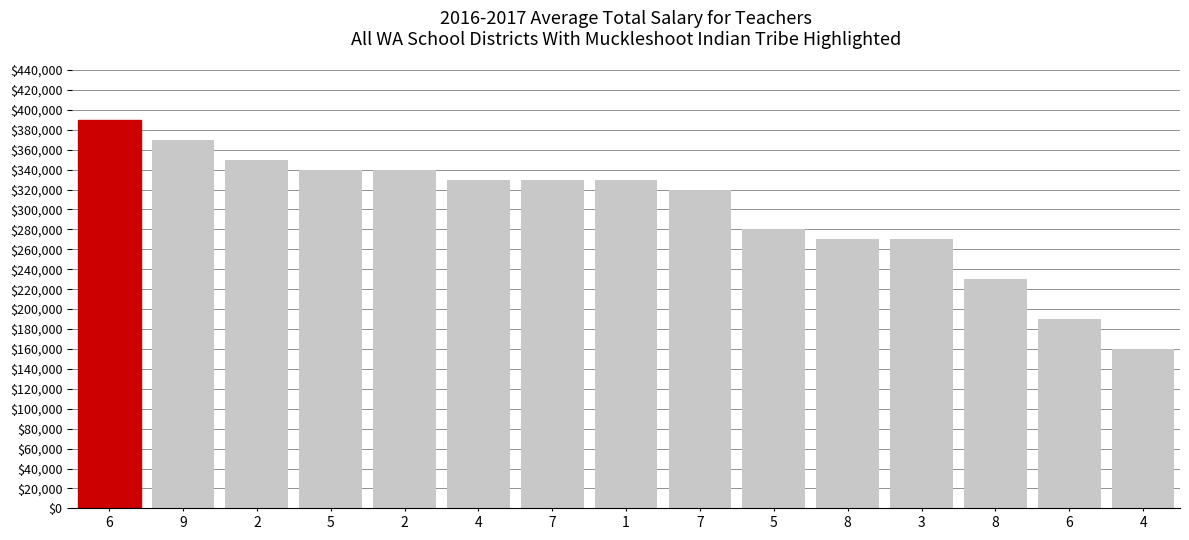

What is the change in value from 1 to 7?

-10000